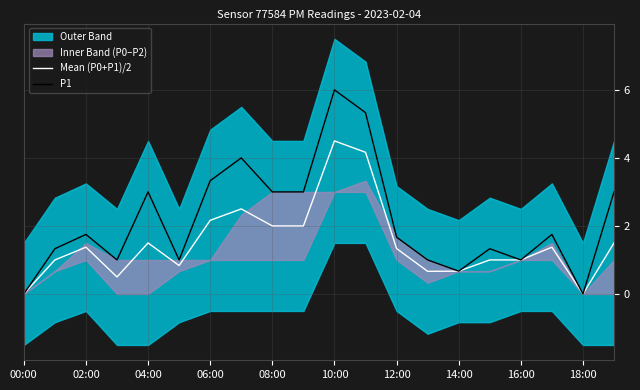

The P1 series shows 0.0 at 18:00. True or false?

True